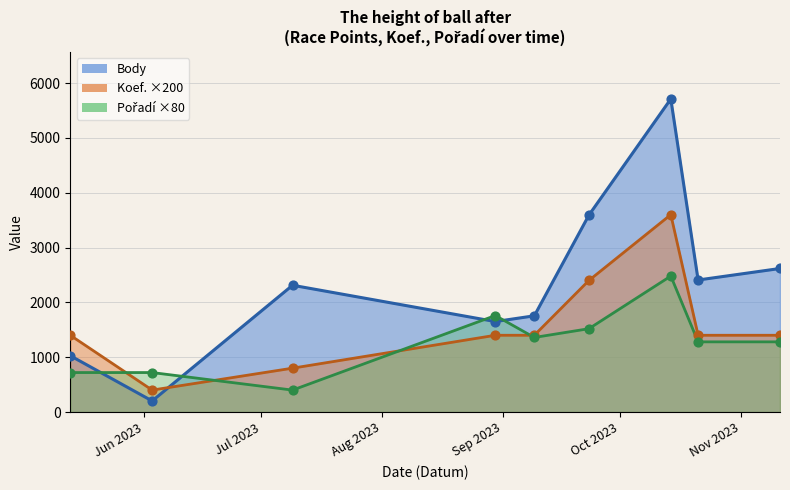

Which series has the widest spread of Y values?

Body line